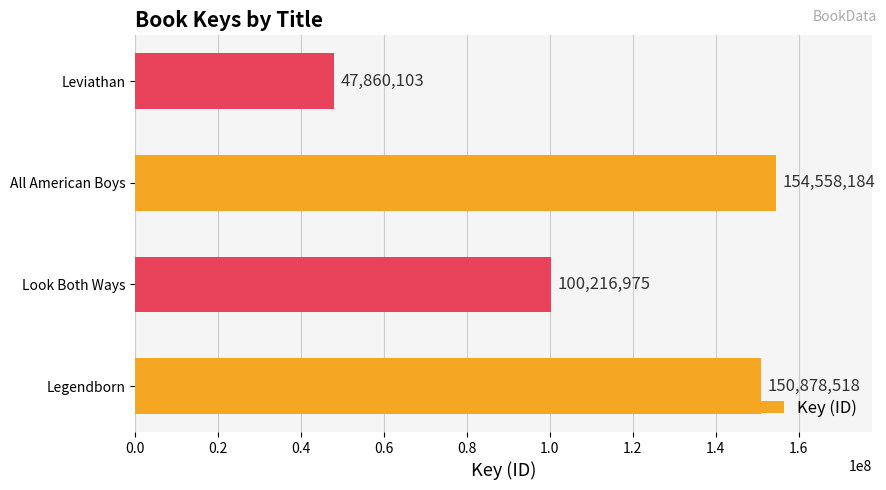

List the labels in order of value, largest first.

All American Boys, Legendborn, Look Both Ways, Leviathan